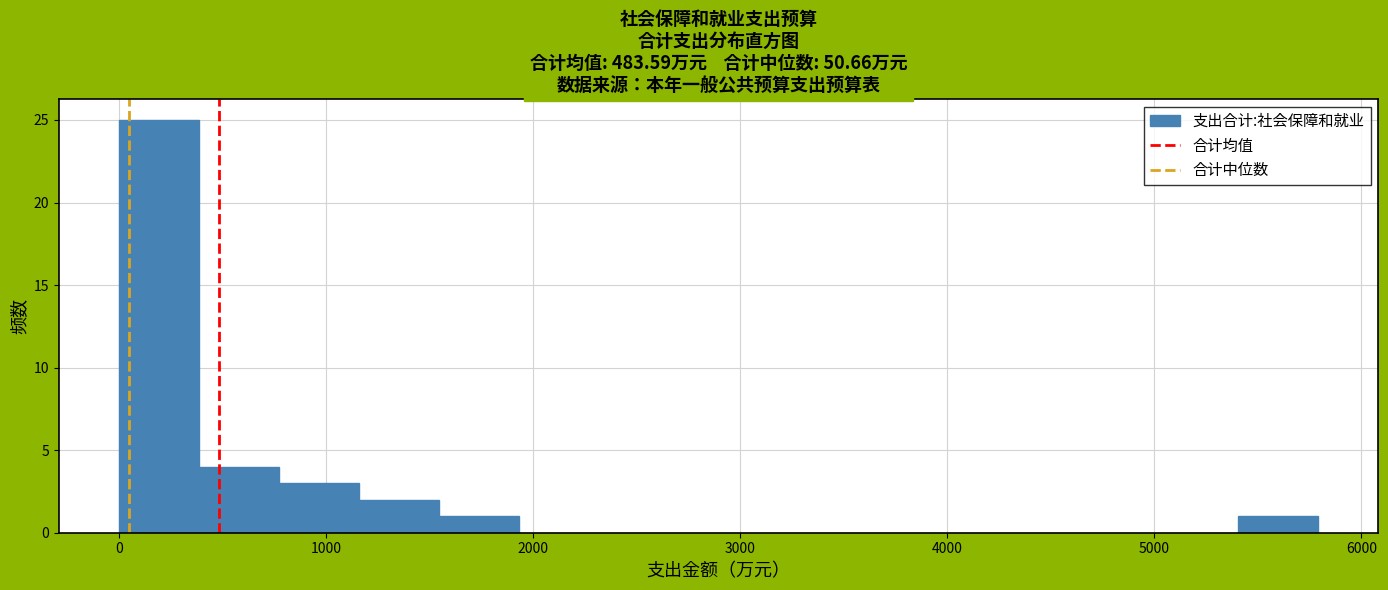

Around what value on the x-axis is the tallest bar? Give the approximate position of its centre, as read against the axis.

200